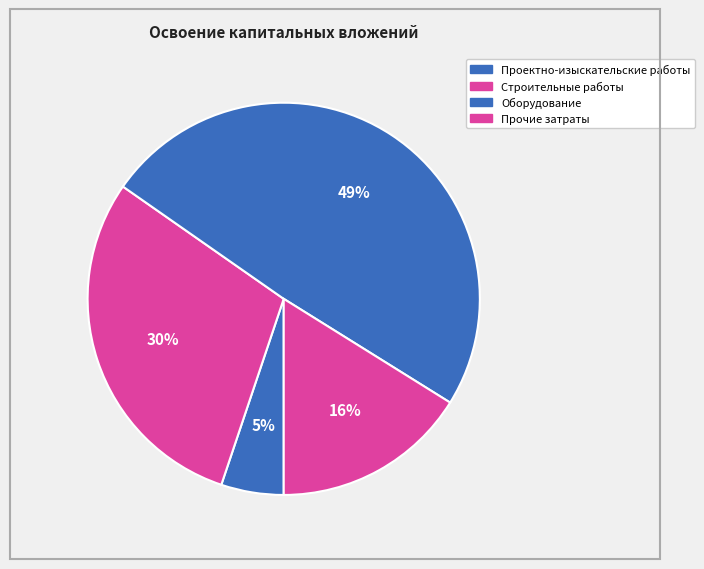

To the nearest percent, what is the average slice percentage?

25%